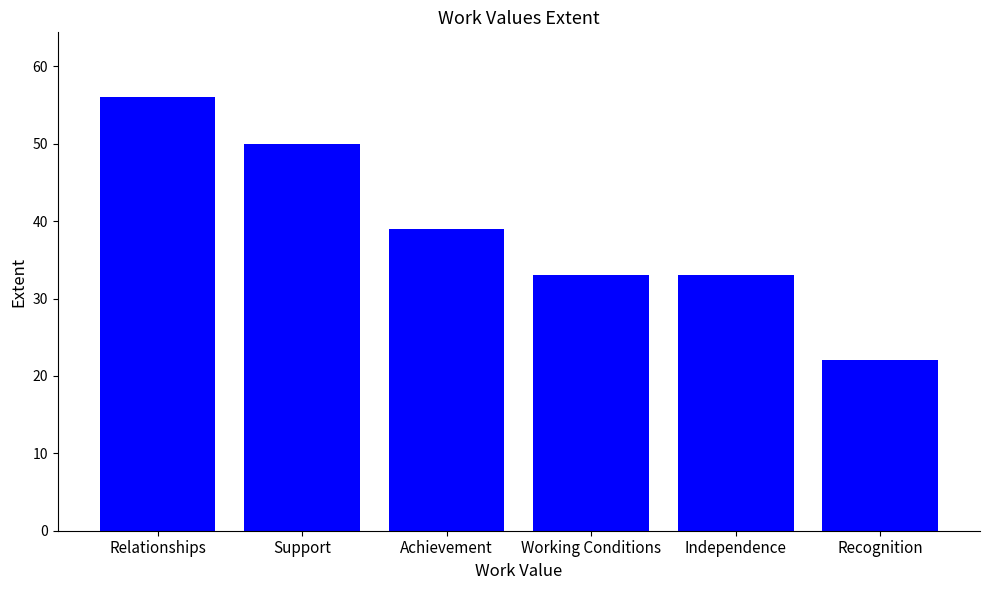

Reading left to right, what are all the values shown in this chart?

Relationships=56	Support=50	Achievement=39	Working Conditions=33	Independence=33	Recognition=22